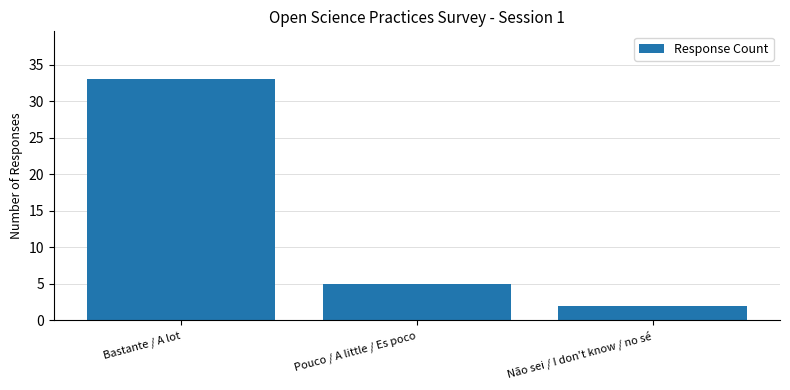

Where does the data first go above 5?

Bastante / A lot